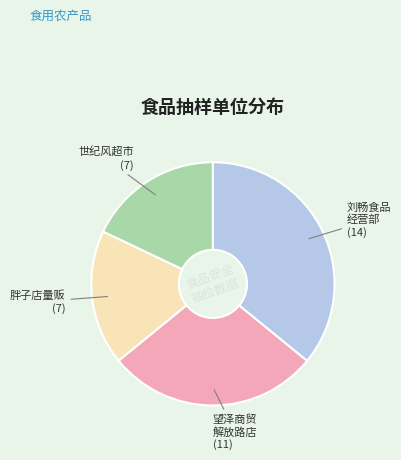

Is there a majority slice in this chart?

No